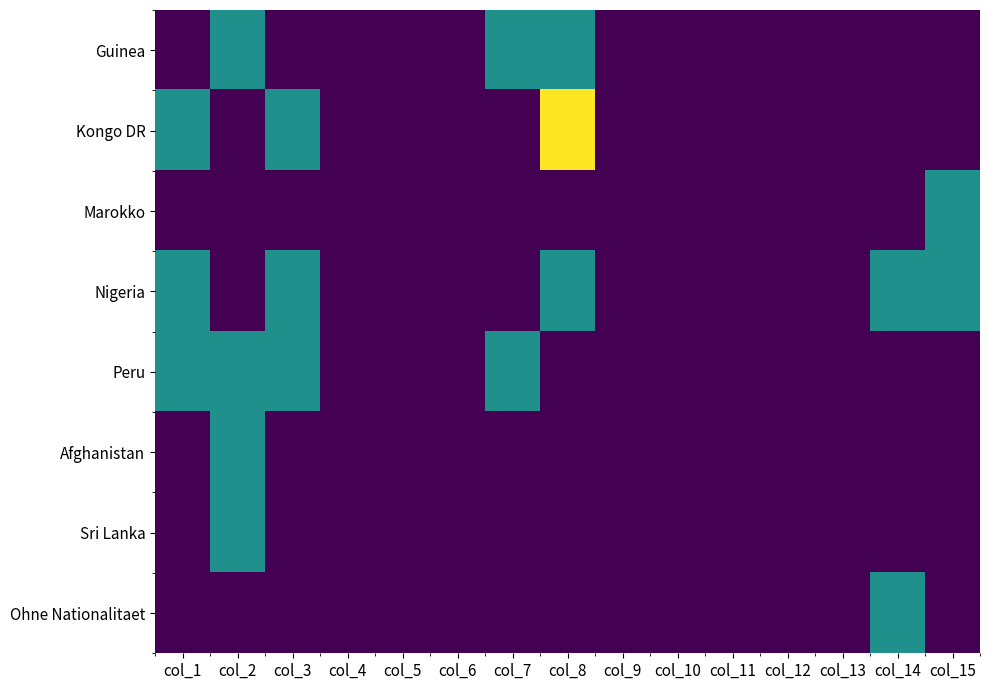

The value of Peru at col_10 is 0. True or false?

True